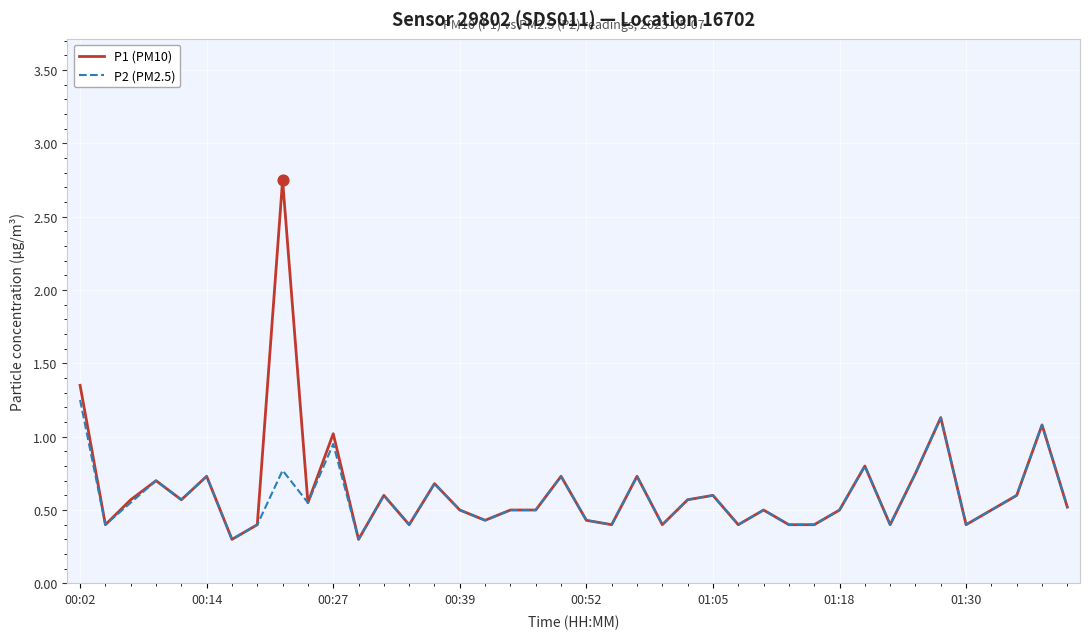

Which series has the largest range (max minus min)?

P1 (PM10)